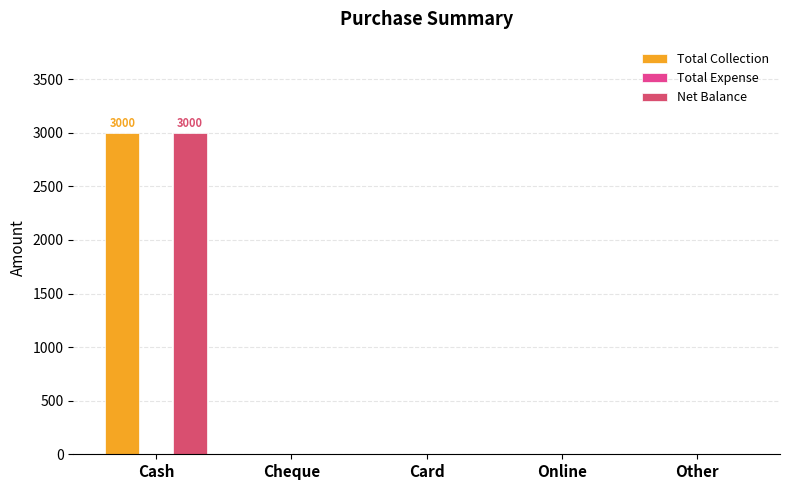

What position from the right is Online?

2